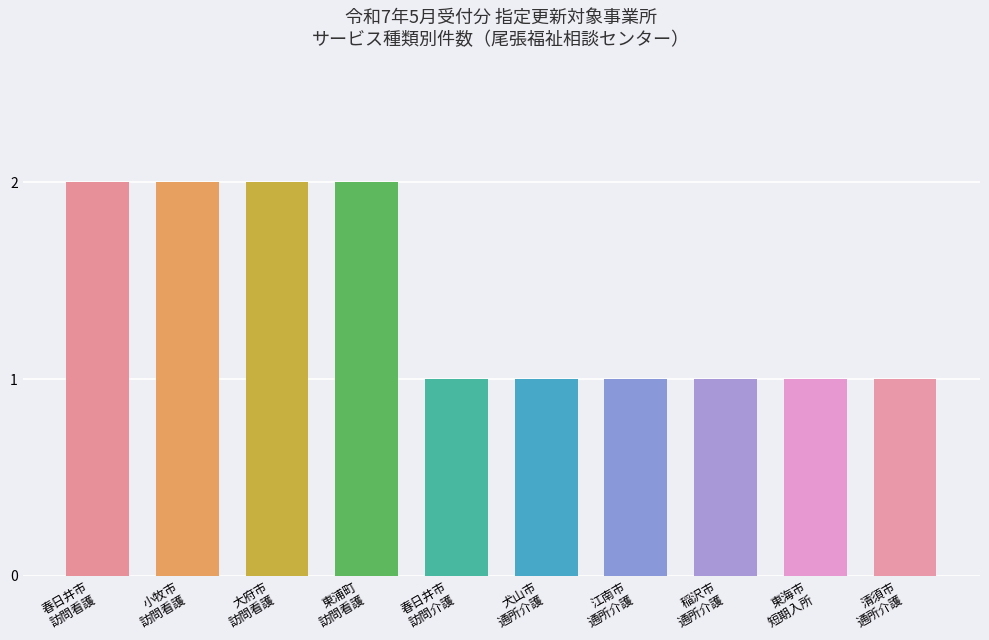

Approximately how many times larger is the value at 稲沢市
通所介護 compared to 小牧市
訪問看護?

0.5